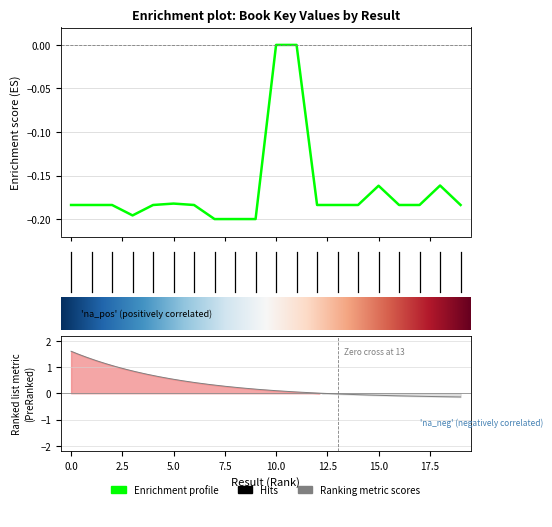

What is the approximate value at 20?

-0.2